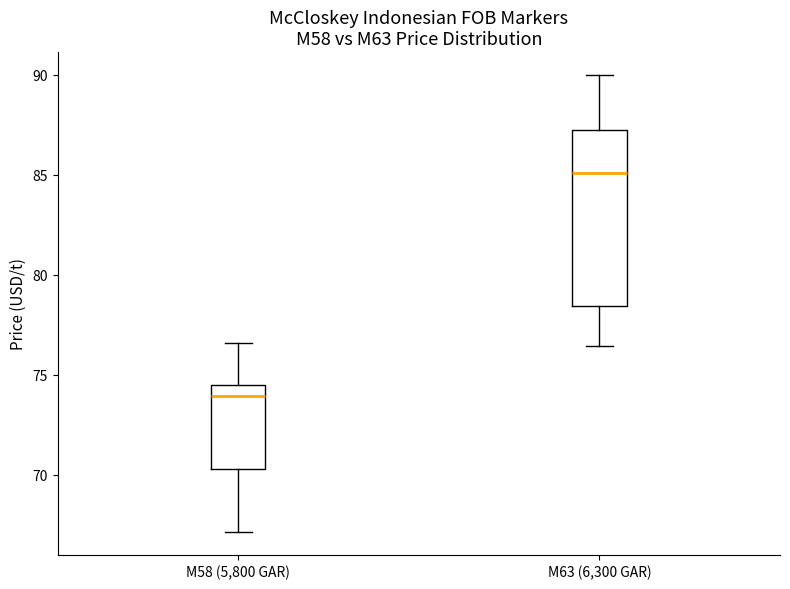

Reading left to right, read every box against the y-axis: the position of its median line, the range the box covers, and the ends of its whiskers. The values are not printed on the chart, so give them approximately, as read against the axis.

M58 (5,800 GAR): median 74.0, box 70.5 to 74.5, whiskers 67.0 to 76.5
M63 (6,300 GAR): median 85.0, box 78.5 to 87.5, whiskers 76.5 to 90.0